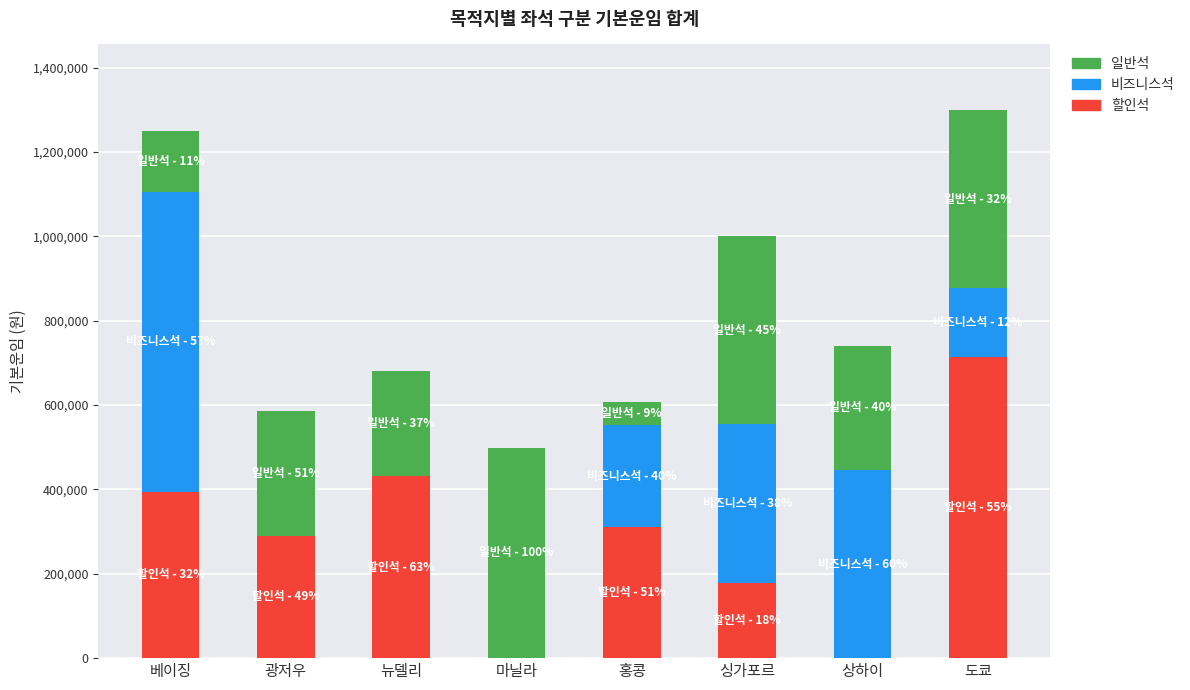

Where does the 할인석 series first go above 310000?

베이징